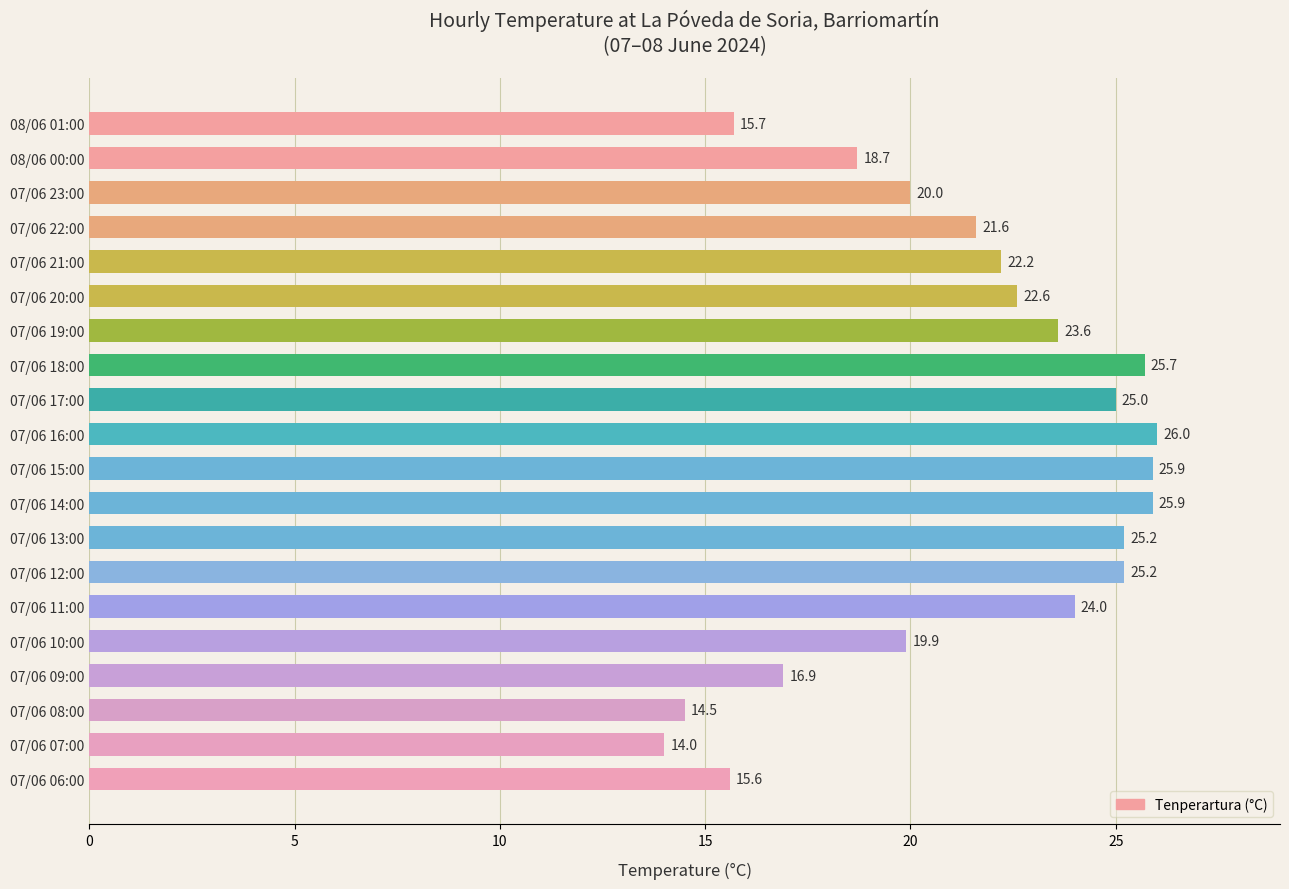

What position from the top is 07/06 20:00?

6